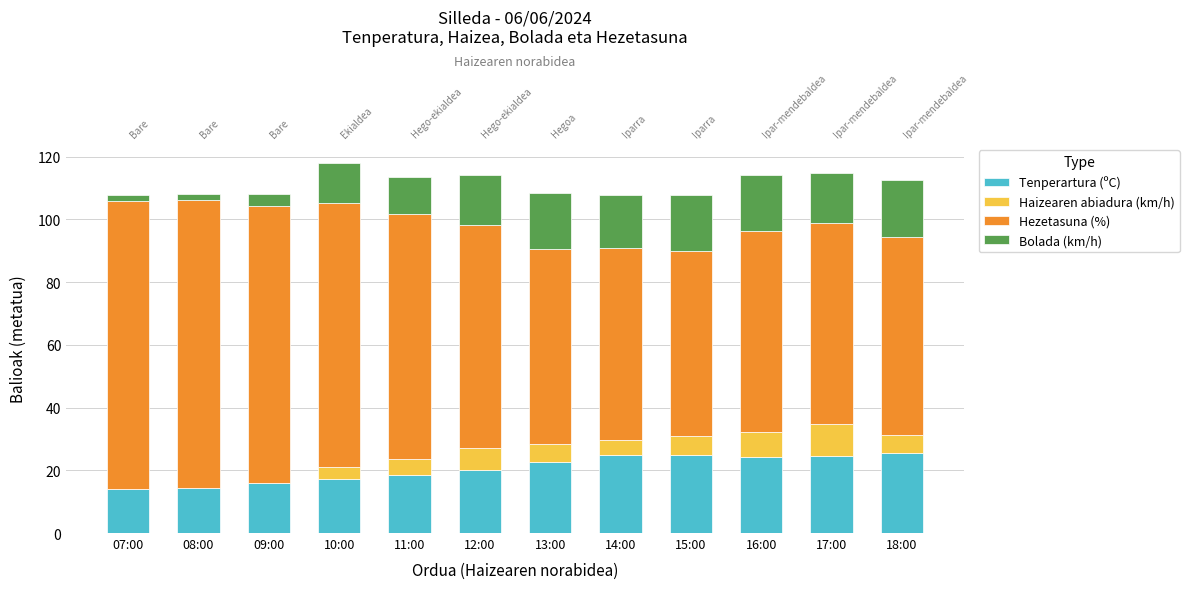

The Bolada (km/h) series shows 10.4 at 13:00. True or false?

False